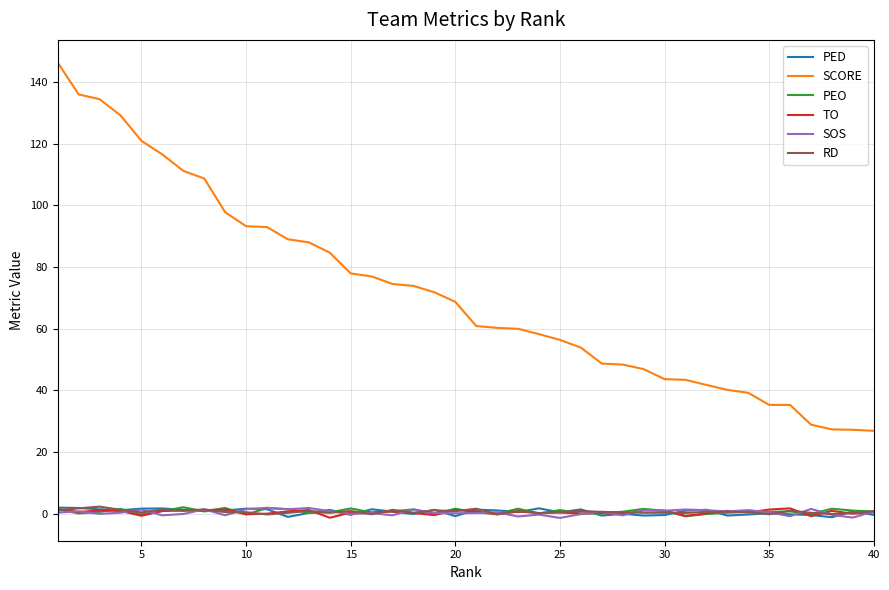

What is the maximum value for PEO?

2.2